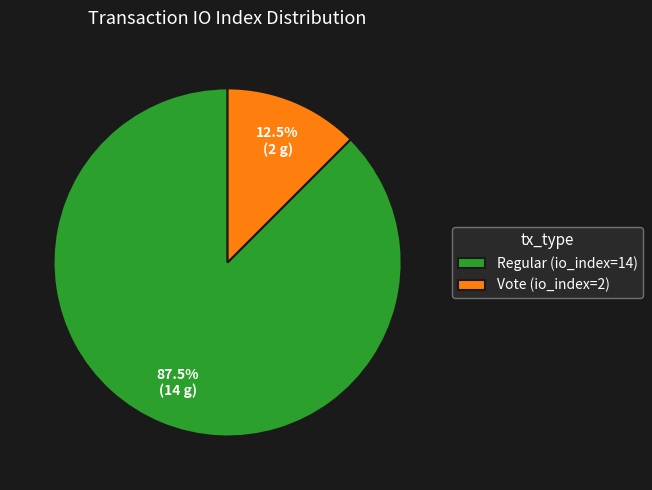

Does Regular (io_index=14) represent more than half of the total?

Yes